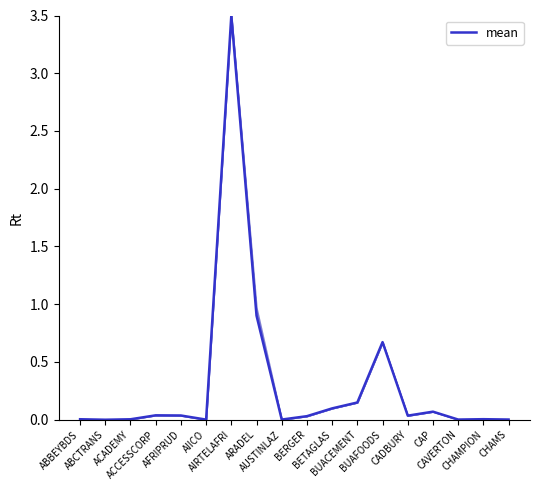

List the labels in order of value, smallest first.

ABCTRANS, AIICO, AUSTINLAZ, CAVERTON, CHAMS, ACADEMY, ABBEYBDS, CHAMPION, BERGER, CADBURY, AFRIPRUD, ACCESSCORP, CAP, BETAGLAS, BUACEMENT, BUAFOODS, ARADEL, AIRTELAFRI